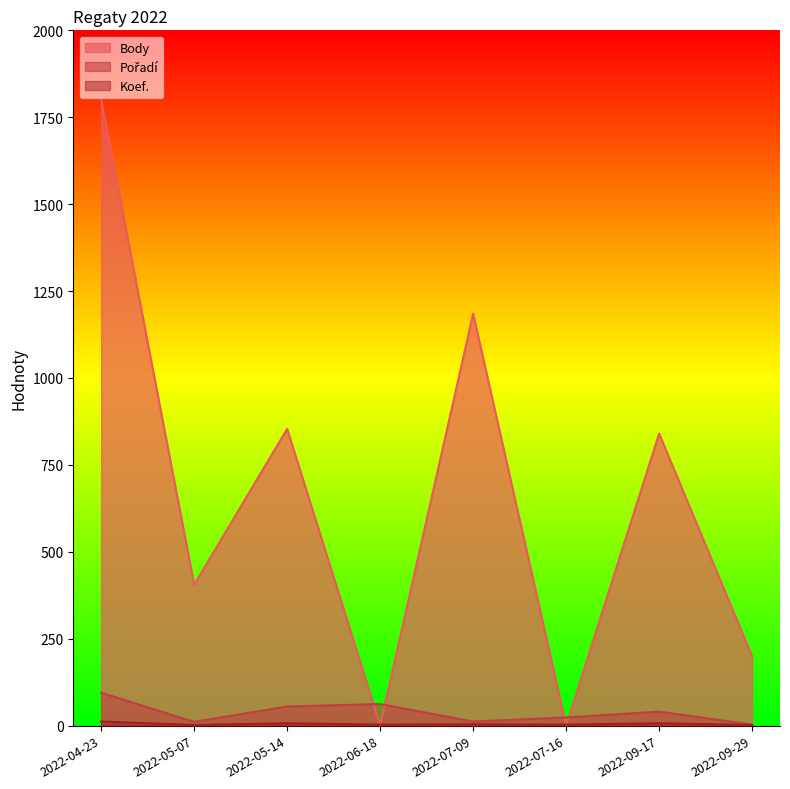

True or false: Koef. has more than 0 points higher than both neighbors.

True